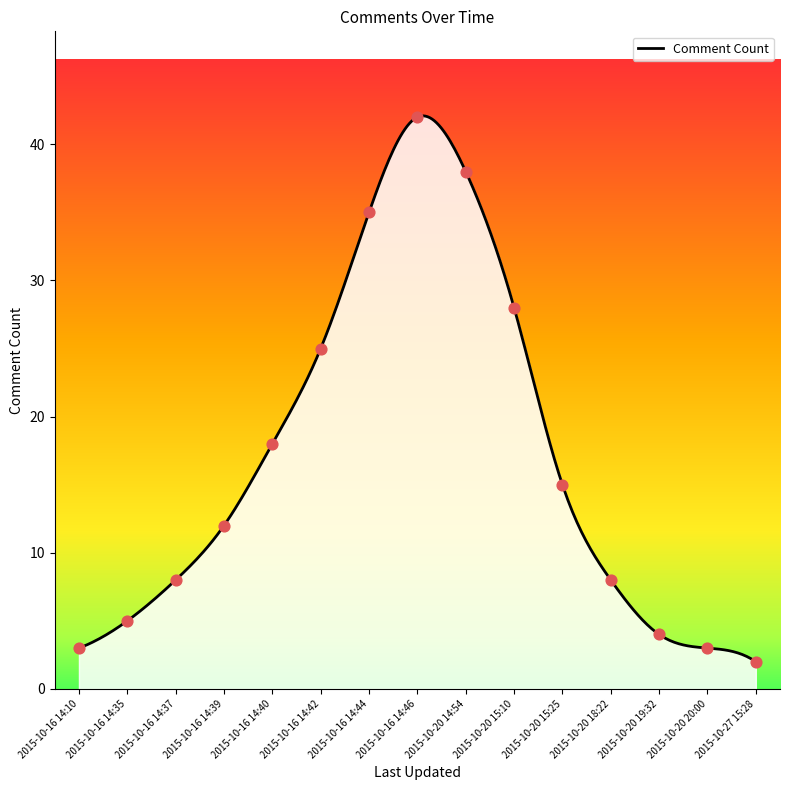

What is the change in value from 2015-10-20 15:10 to 2015-10-20 20:00?

-25